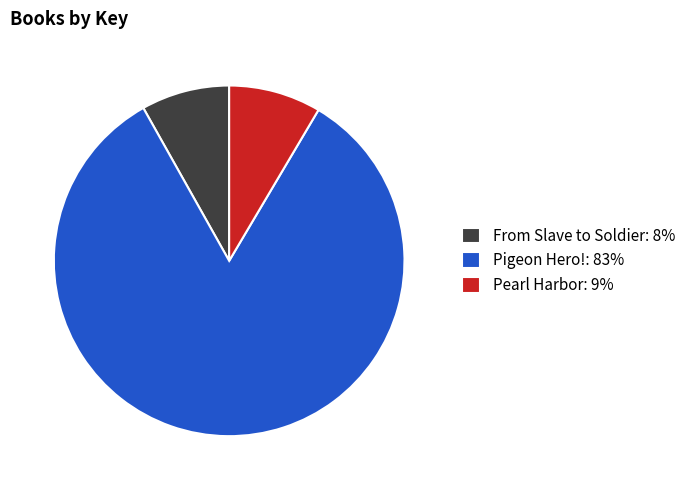

How many slices are in this pie chart?

3